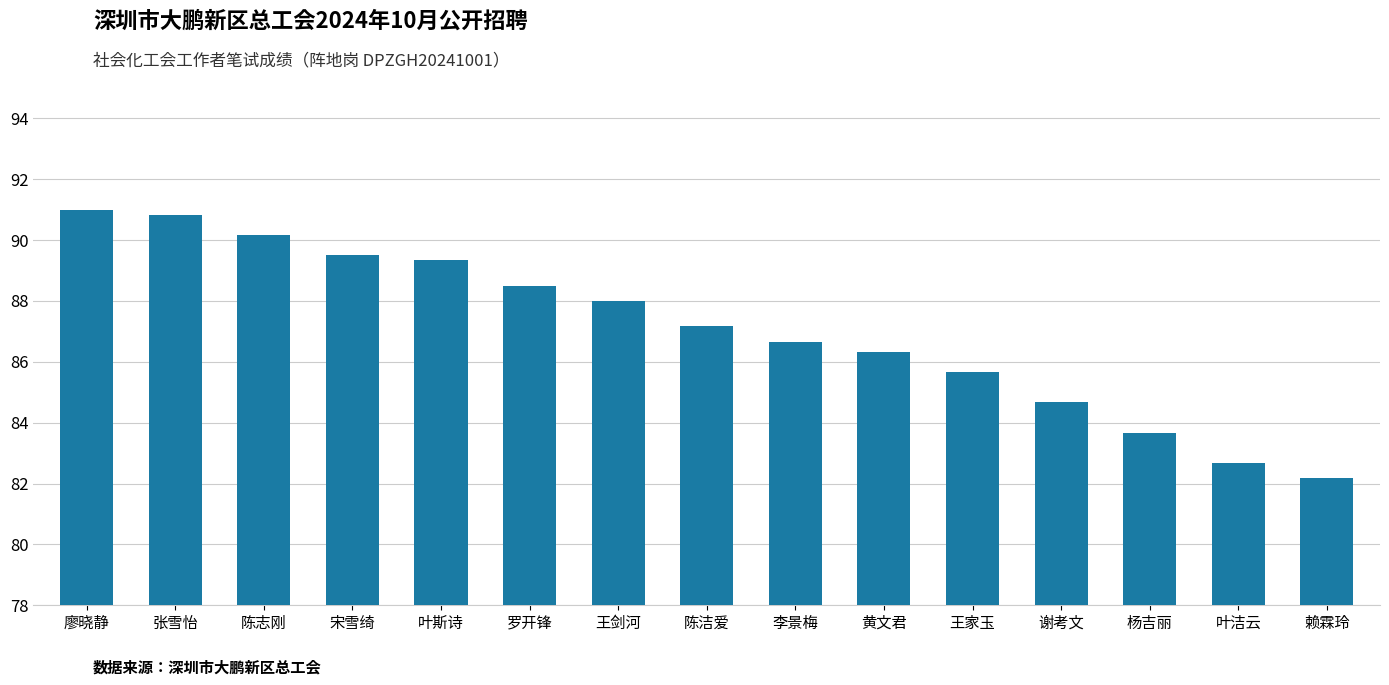

What is the change in value from 罗开锋 to 王剑河?

-0.5